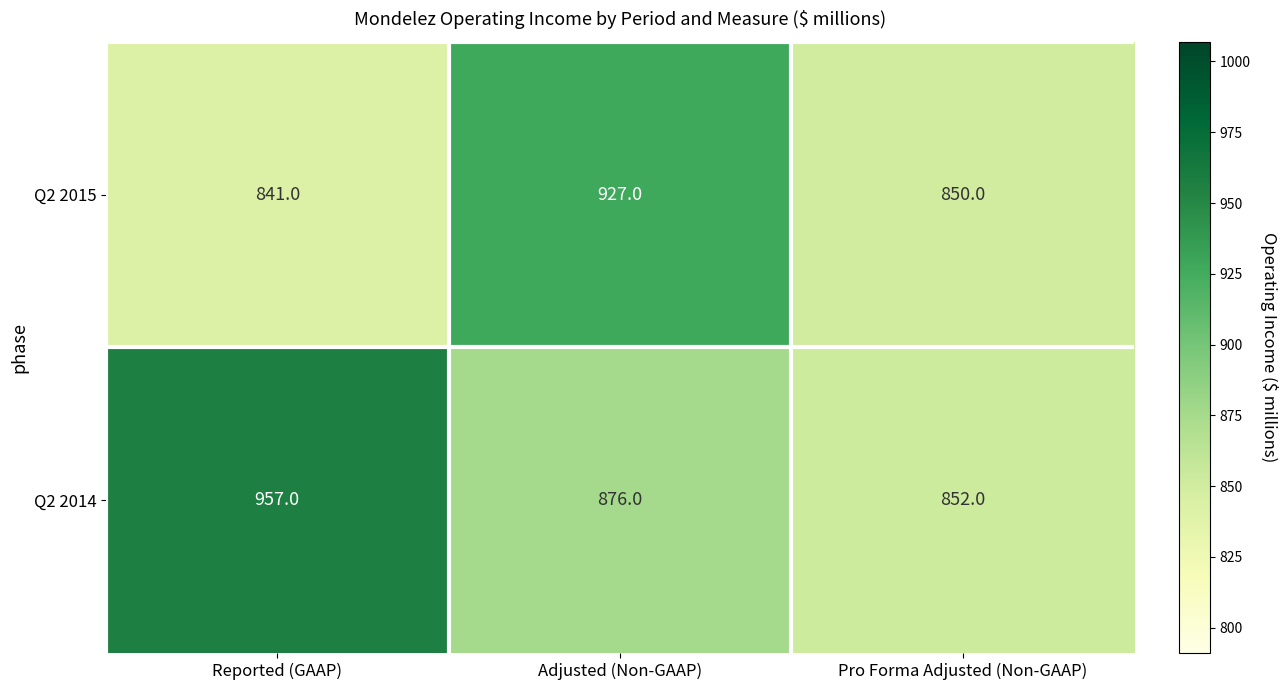

Is it true that Q2 2015 equals 841 at Reported (GAAP)?

True